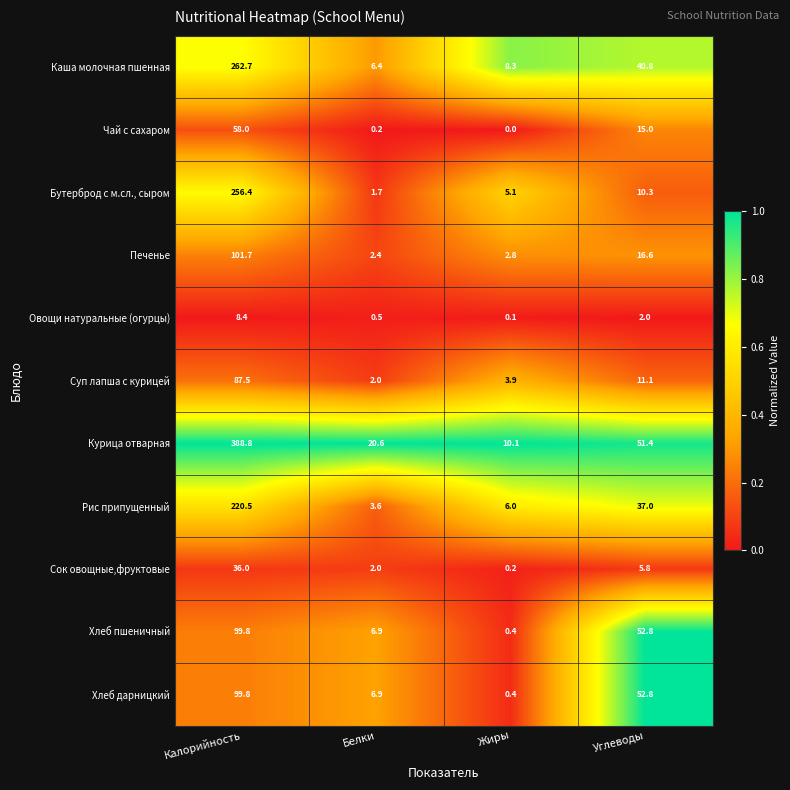

At which category does the chart reach its peak across all series?

Калорийность